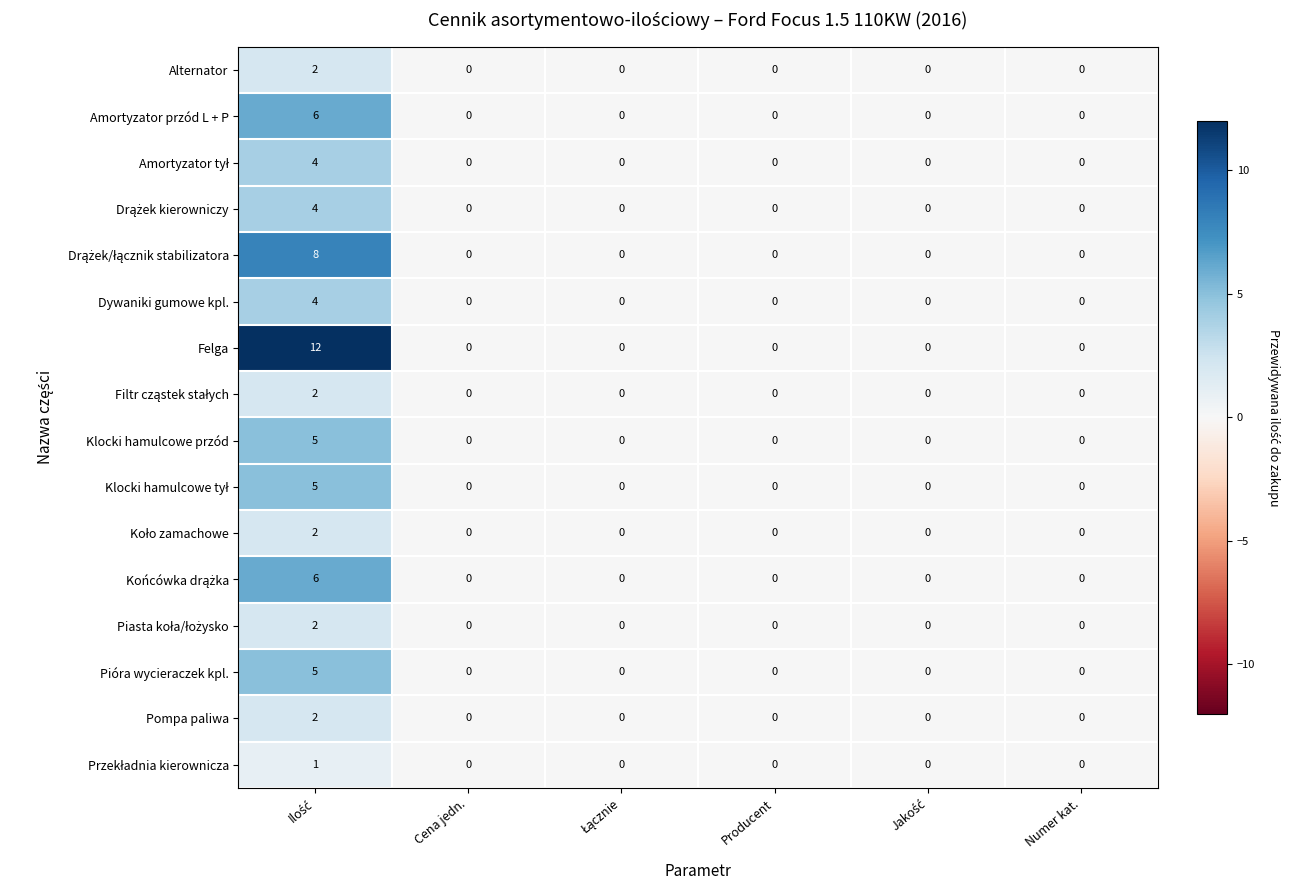

At how many categories does at least one series exceed 2?

1